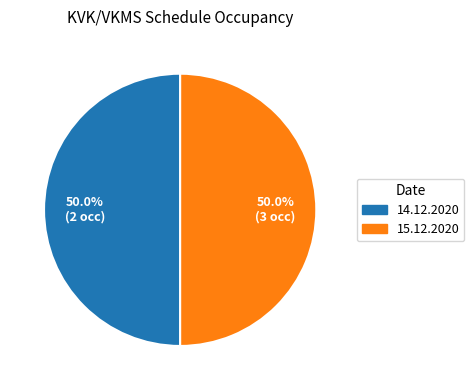

Combined, what portion of the pie is 14.12.2020 and 15.12.2020?

100.0%